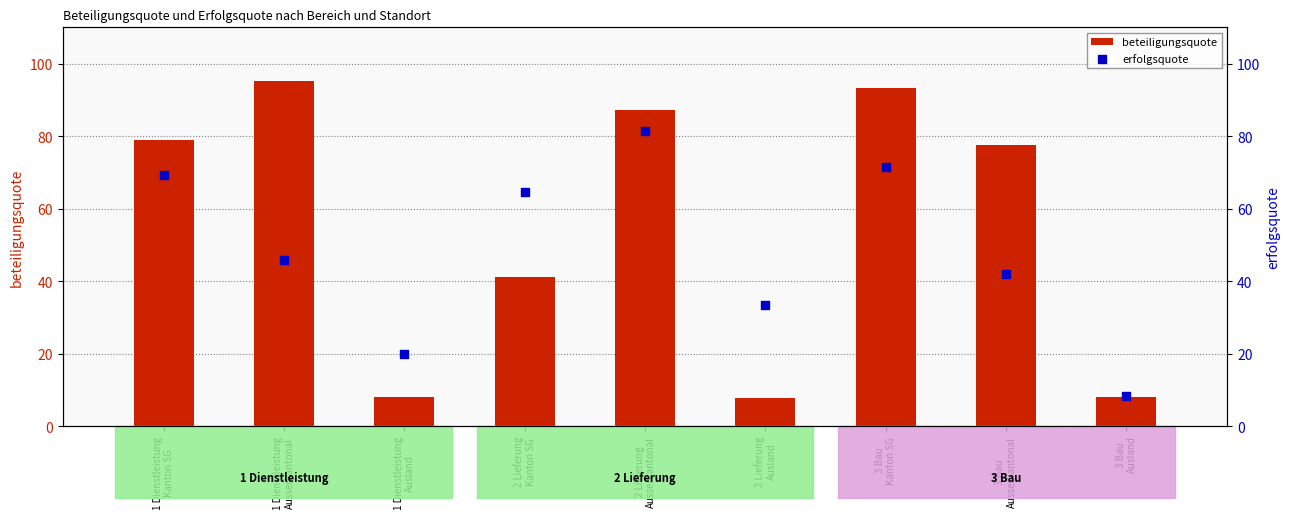

Which series reaches the maximum Y coordinate?

beteiligungsquote